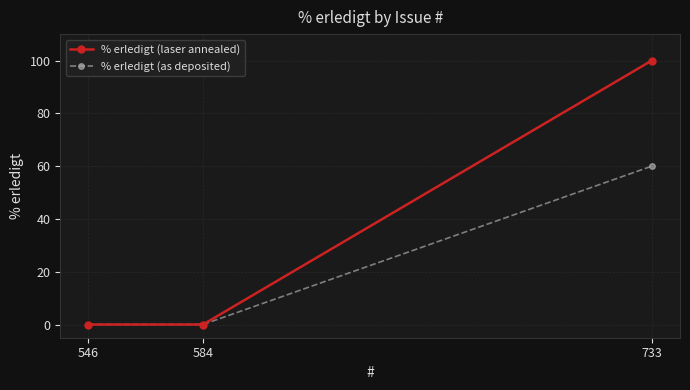

Reading left to right, transcribe all the data shown in this chart.

% erledigt (laser annealed): 546=0	584=0	733=100
% erledigt (as deposited): 546=0	584=0	733=60